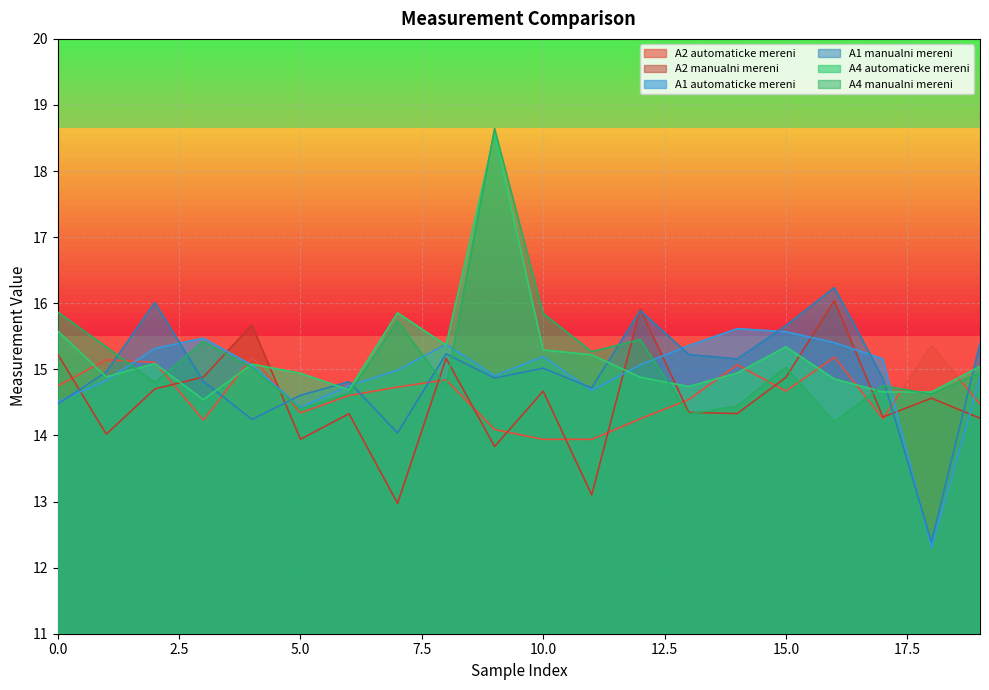

What is the value of the A4 manualni mereni point at the 18th from the left?

14.8